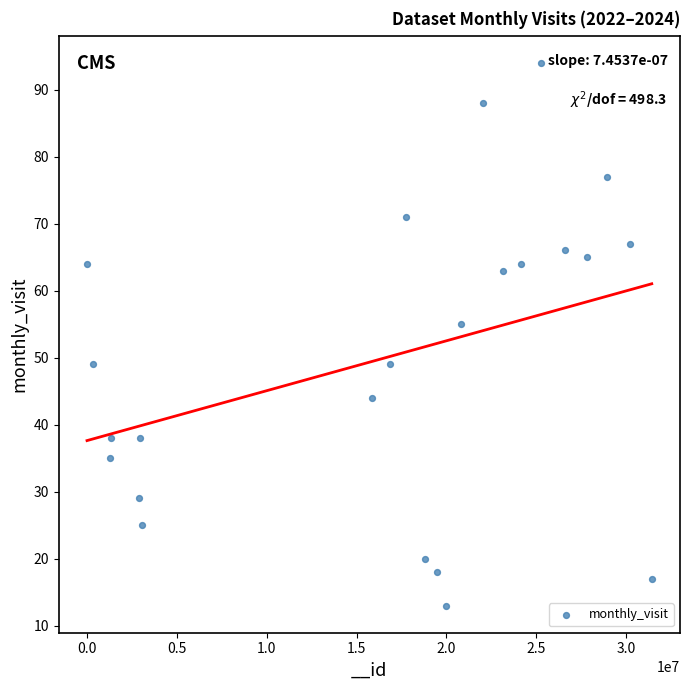

What is the range of X values (max minus min)?

31396372